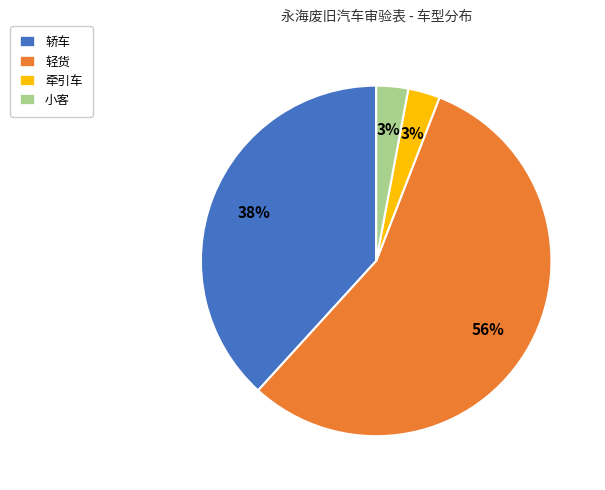

Which slice represents more than half of the pie?

轻货